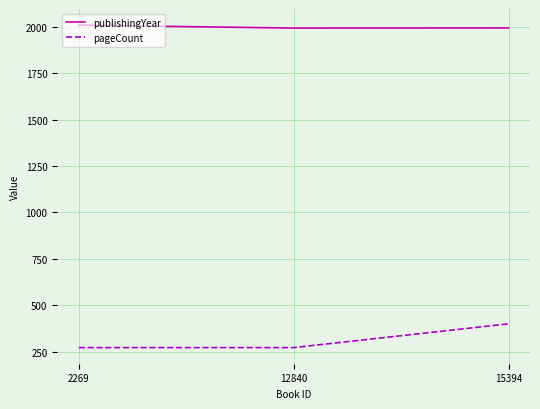

What is the difference between the highest and lowest values at 15394?

1594